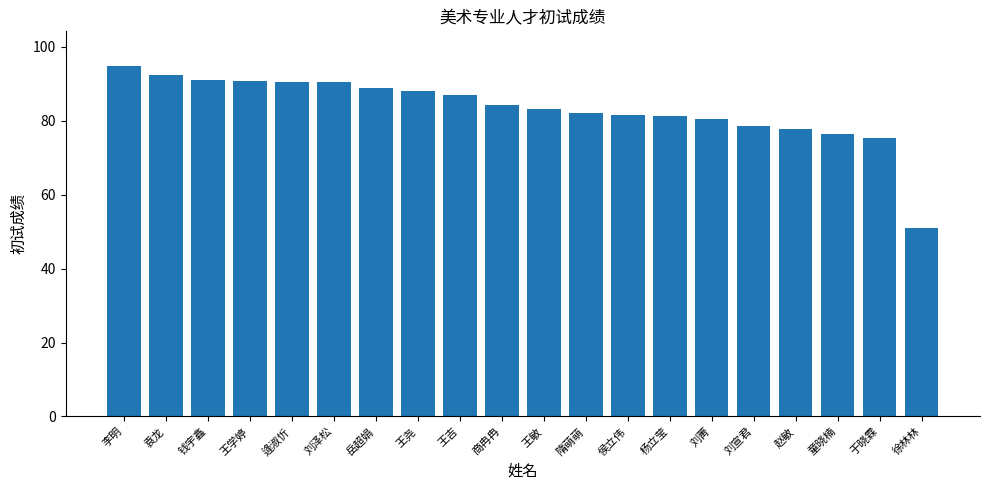

Between 赵敏 and 刘菁, which is larger?

刘菁